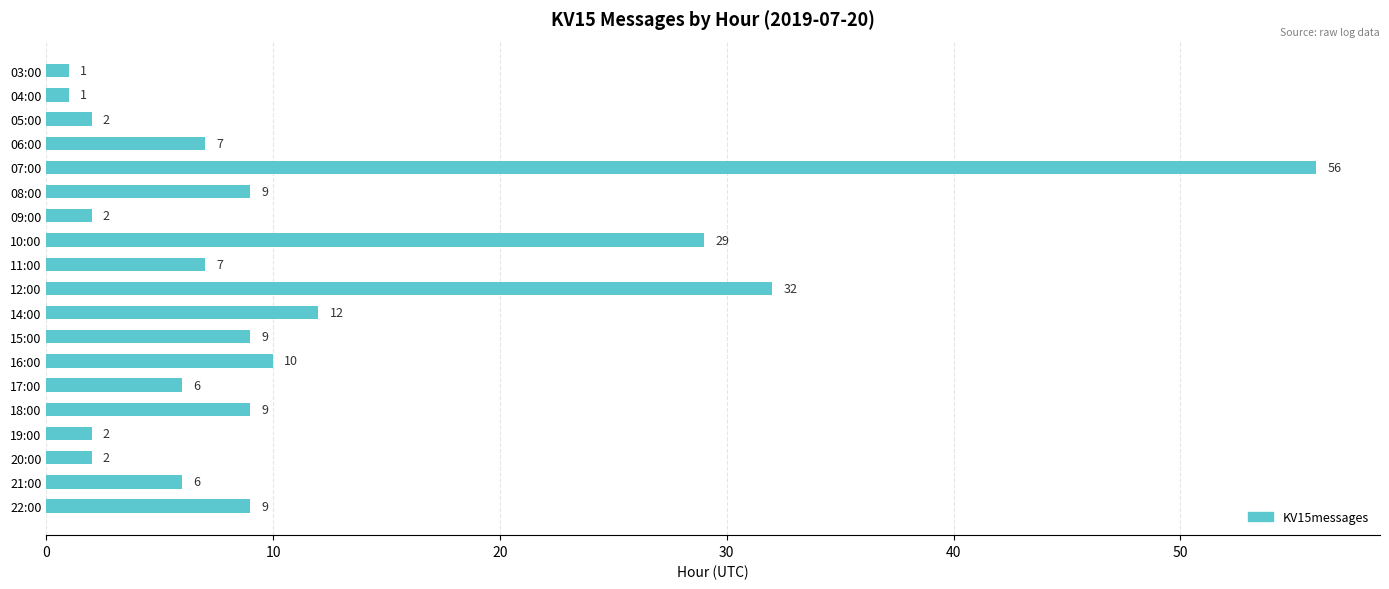

What is the label of the 8th bar from the top?

10:00